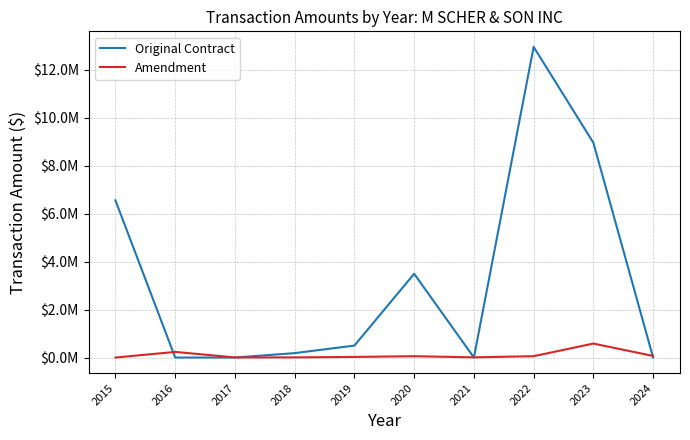

How many times do Original Contract and Amendment cross each other?

5